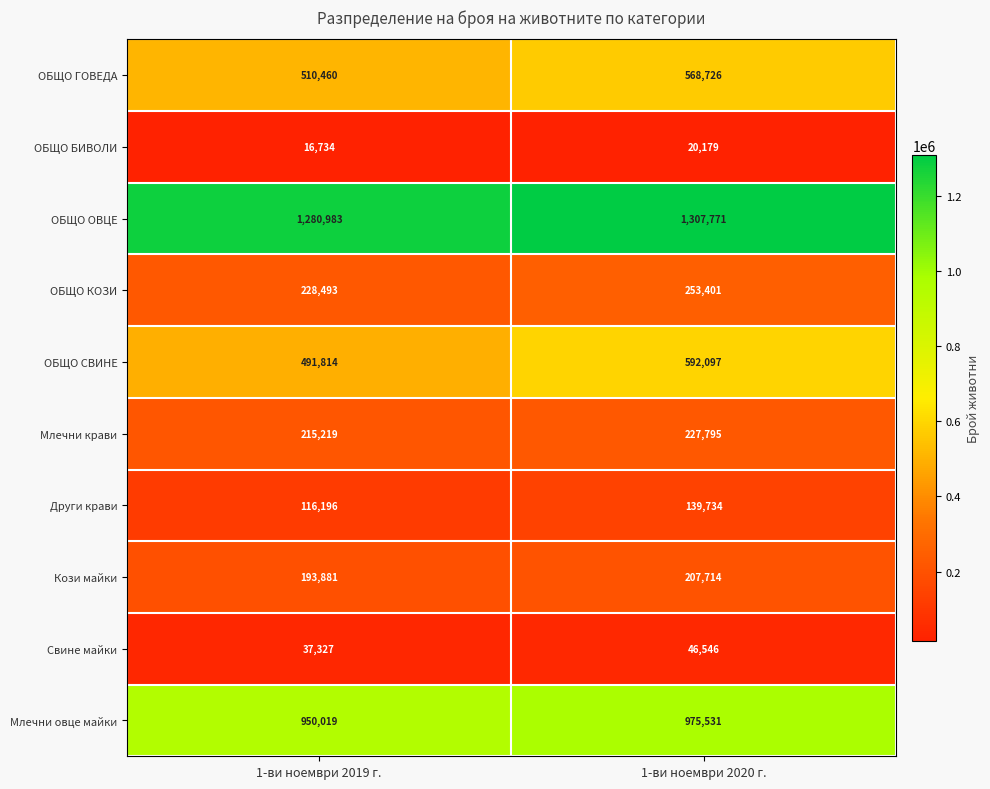

How many series are shown in this chart?

10